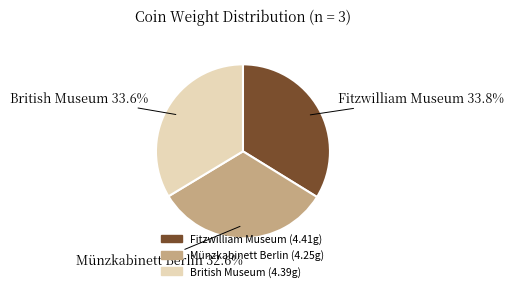

What is the smallest slice in the pie chart?

Münzkabinett Berlin